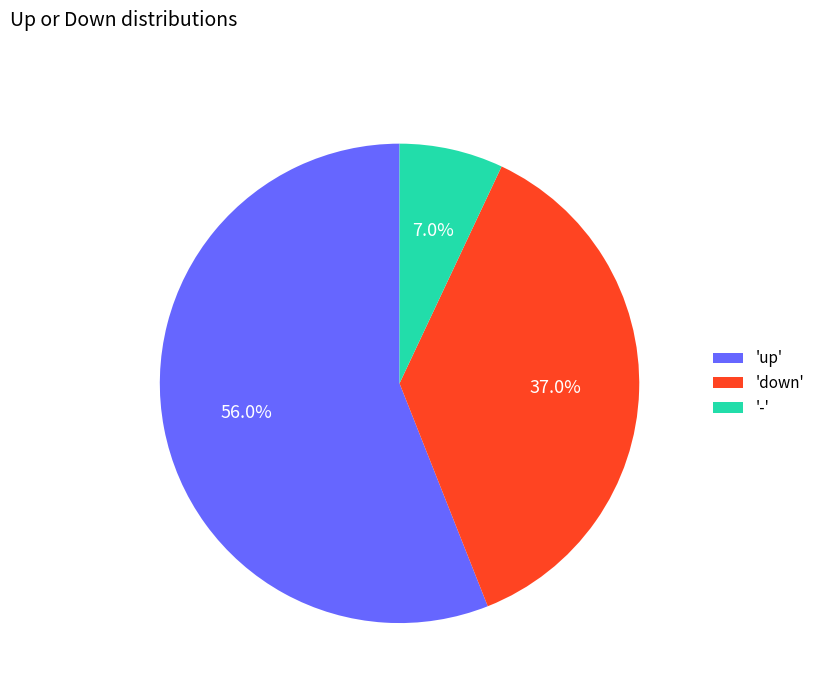

Which slice is the smallest?

'-'